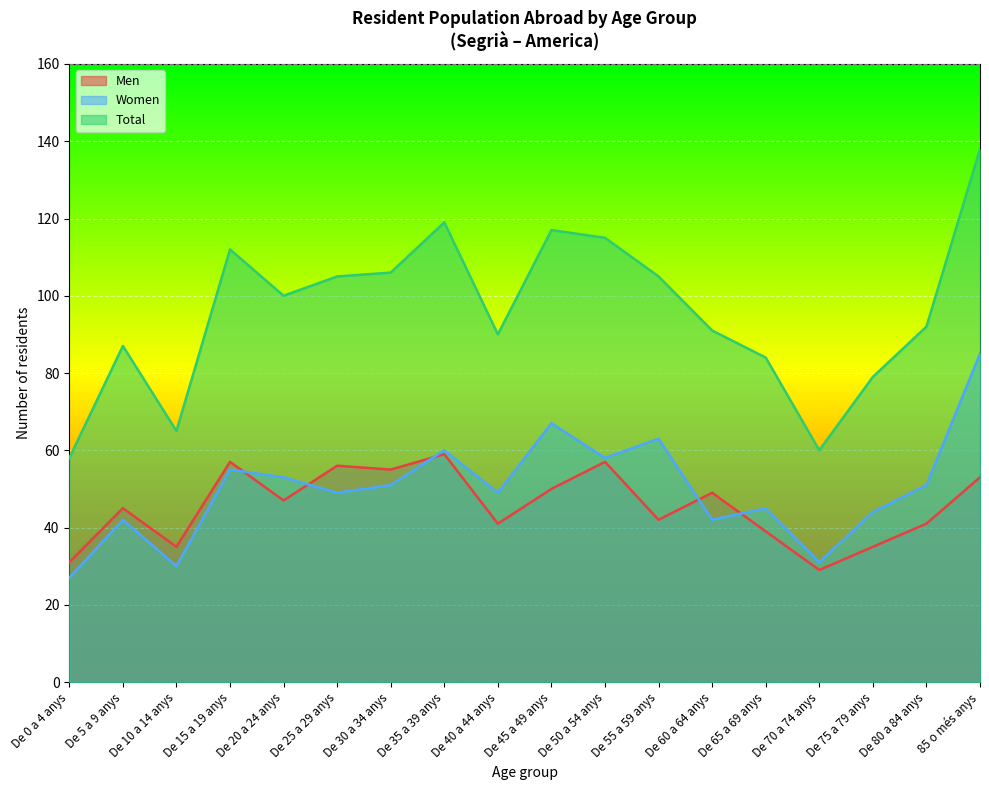

What is the highest value of the Women series?

85